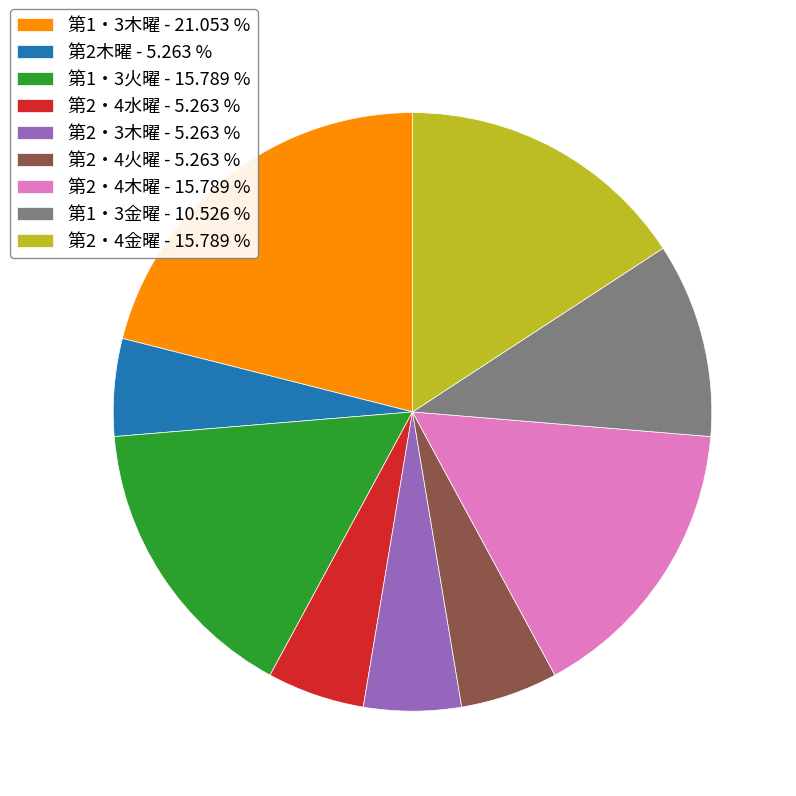

Is it true that 第1・3金曜 is 24% of the pie?

False